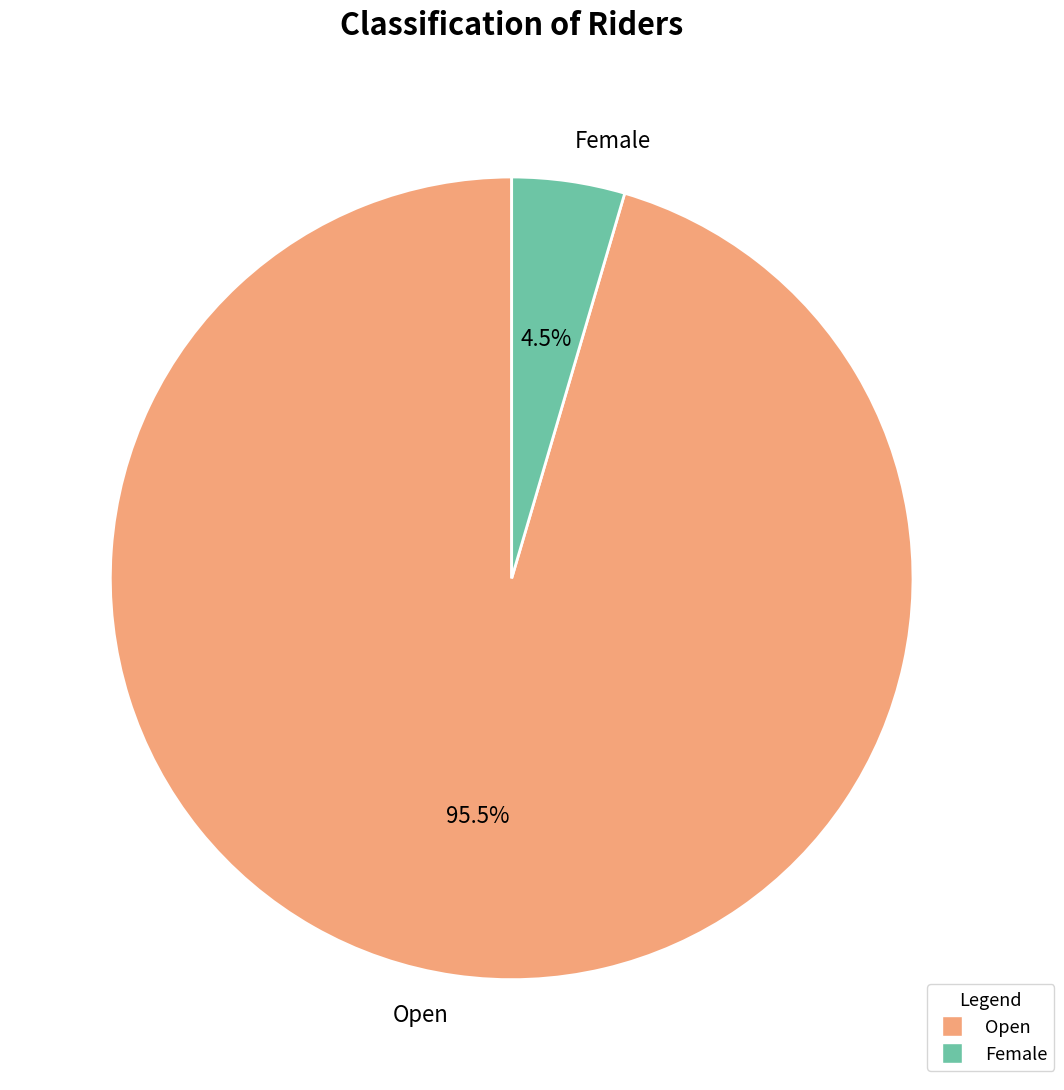

How many slices are in this pie chart?

2